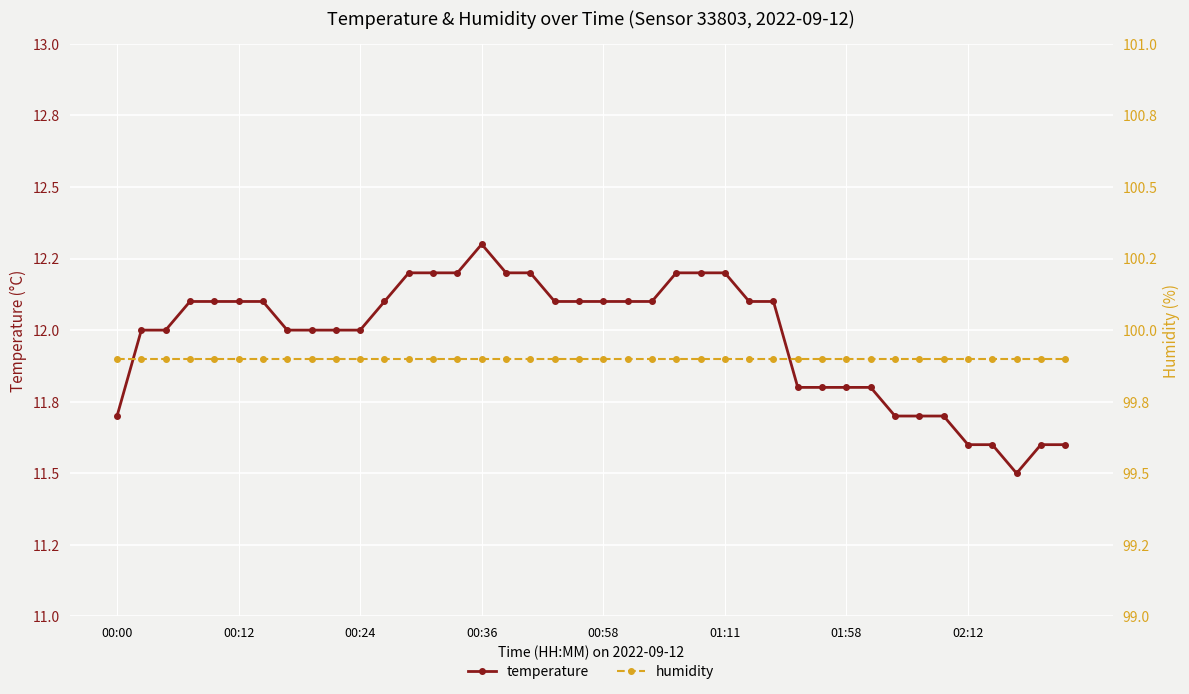

What is the minimum value shown in the chart?

11.5